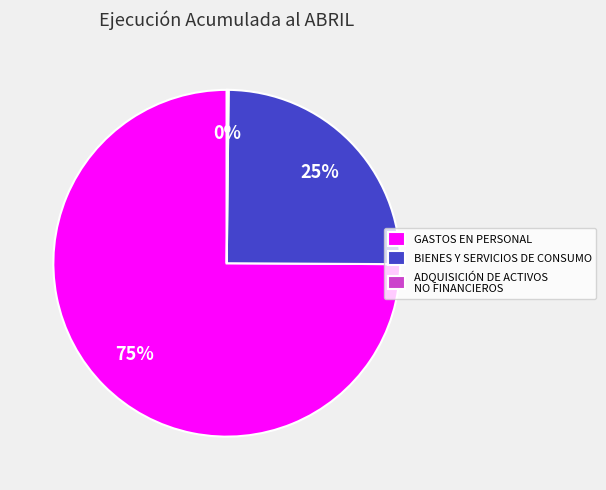

True or false: GASTOS EN PERSONAL accounts for 75% of the total.

True